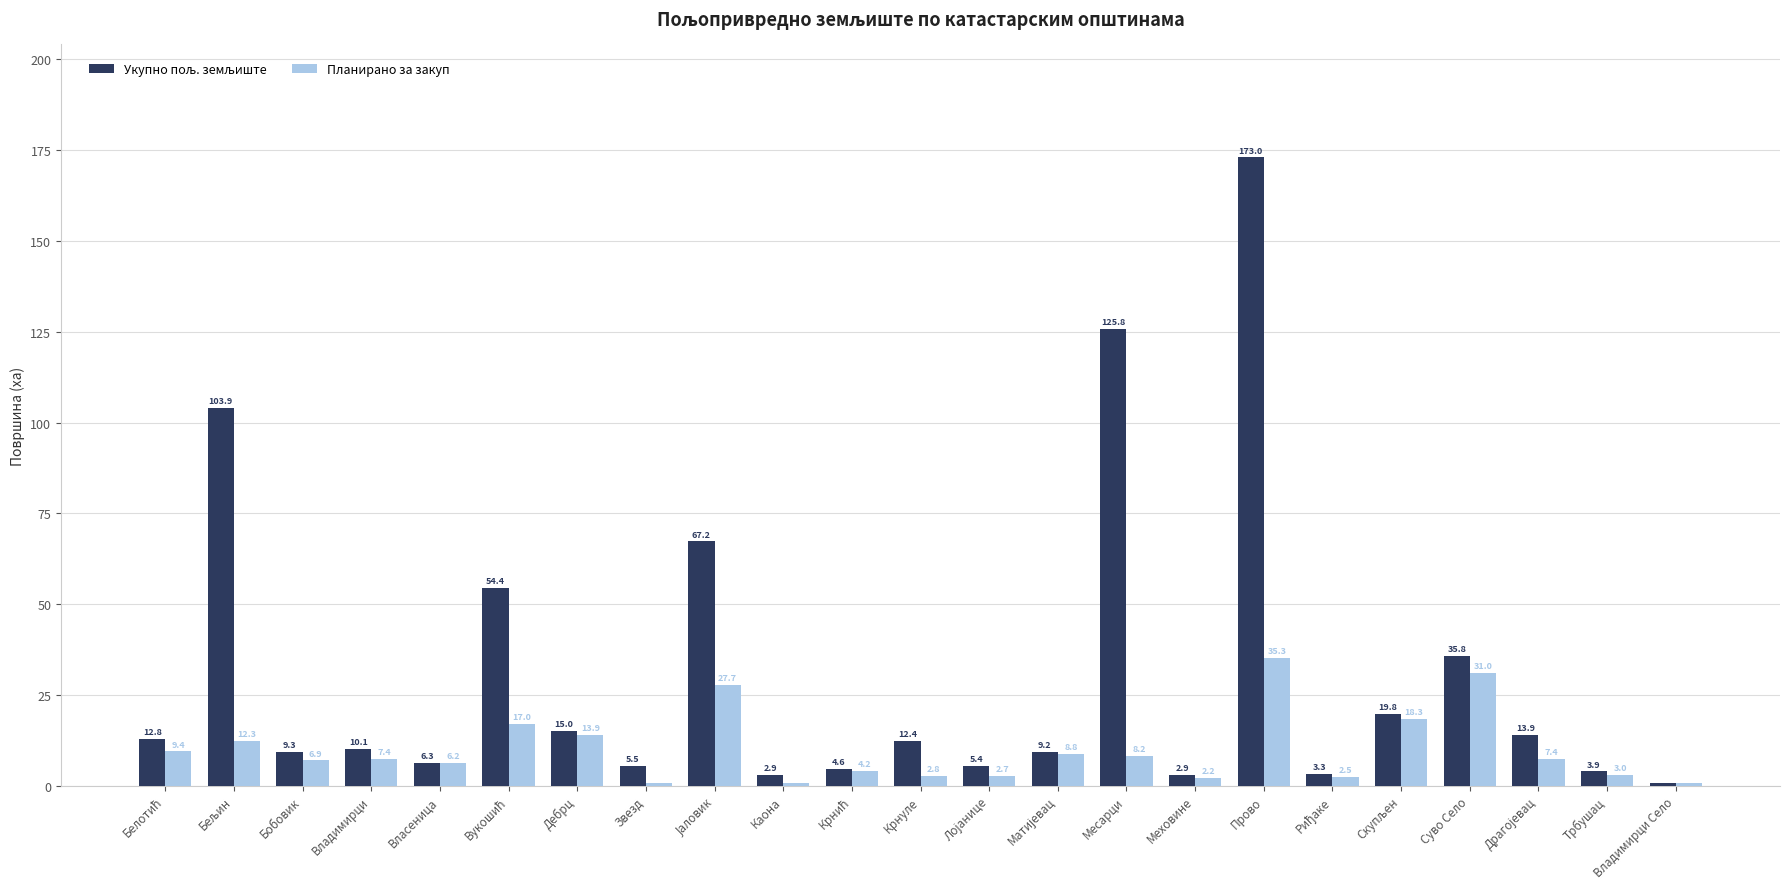

What is the greatest value displayed?

173.0